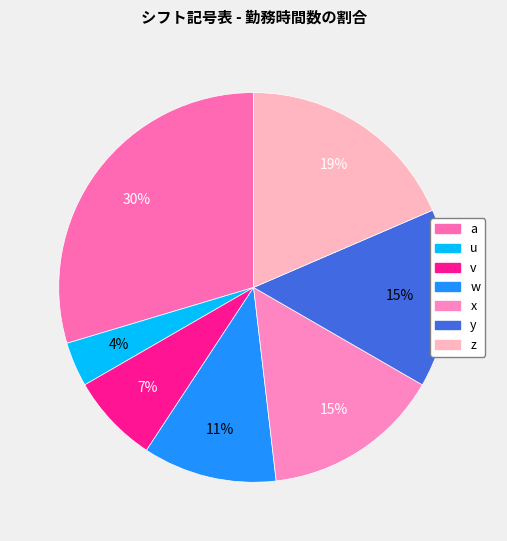

To the nearest percent, what is the difference between the largest and smallest slice percentages?

26%